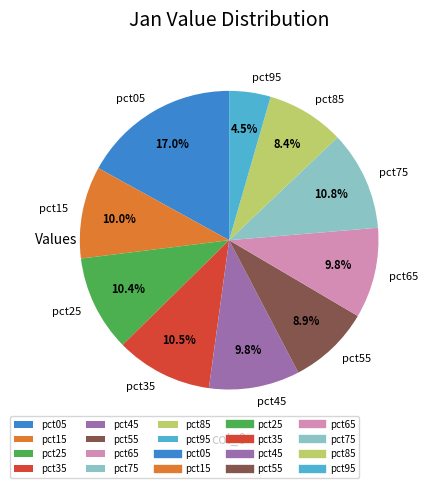

Which has a higher value, pct35 or pct85?

pct35